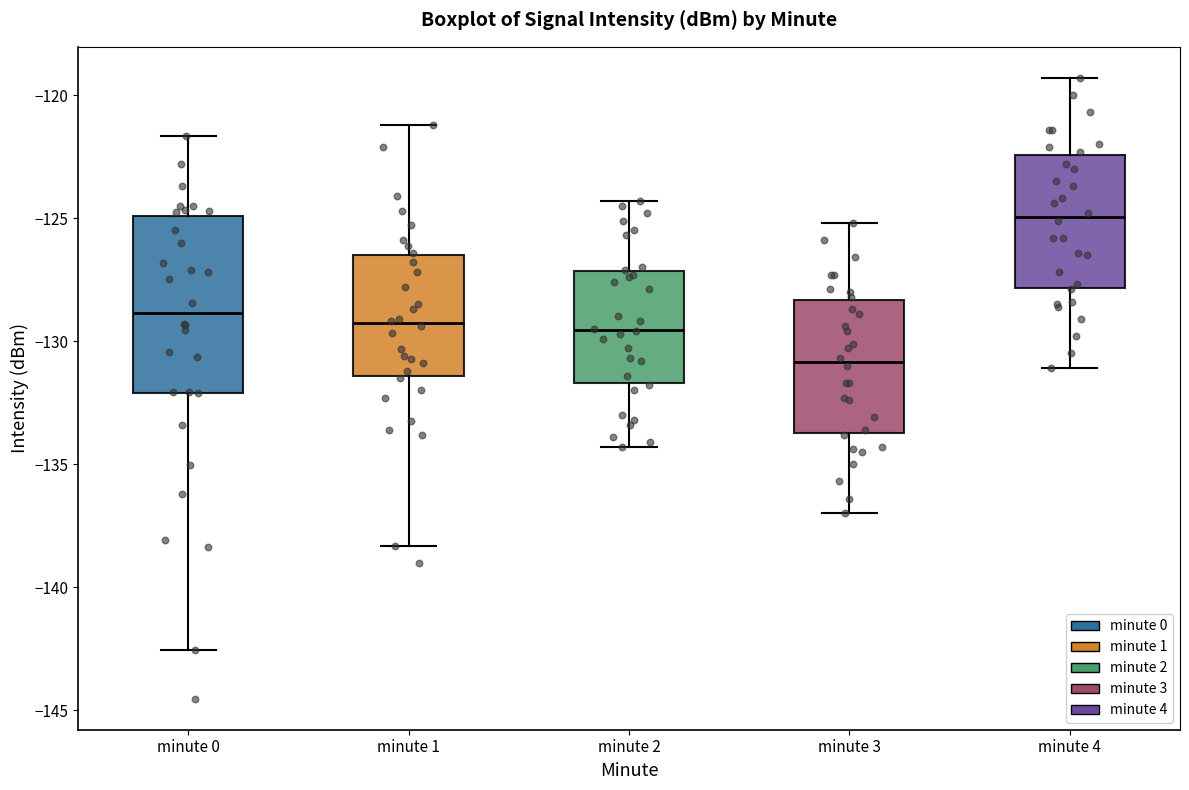

Which box has the highest median line?

minute 4